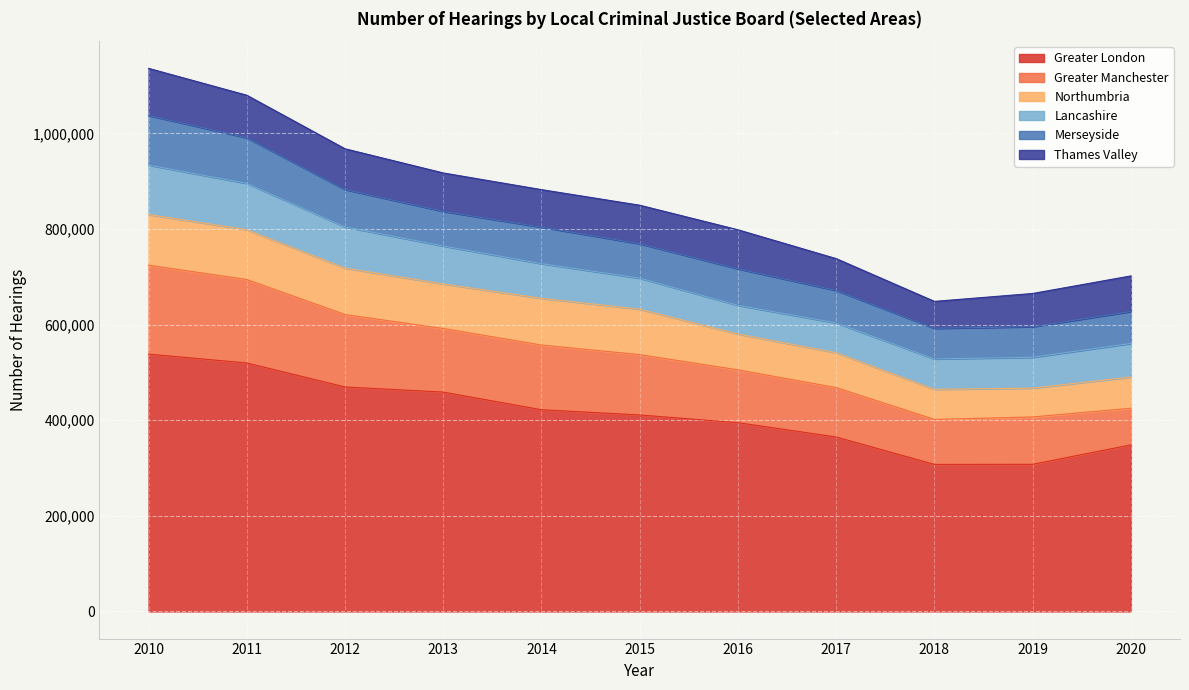

Which category has the lowest value across all series?

2018